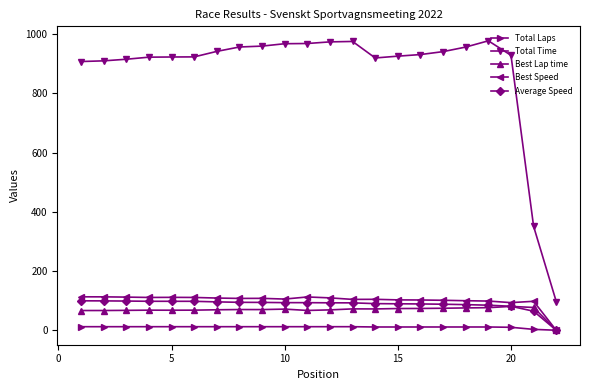

Which series has the largest total across all categories?

Total Time